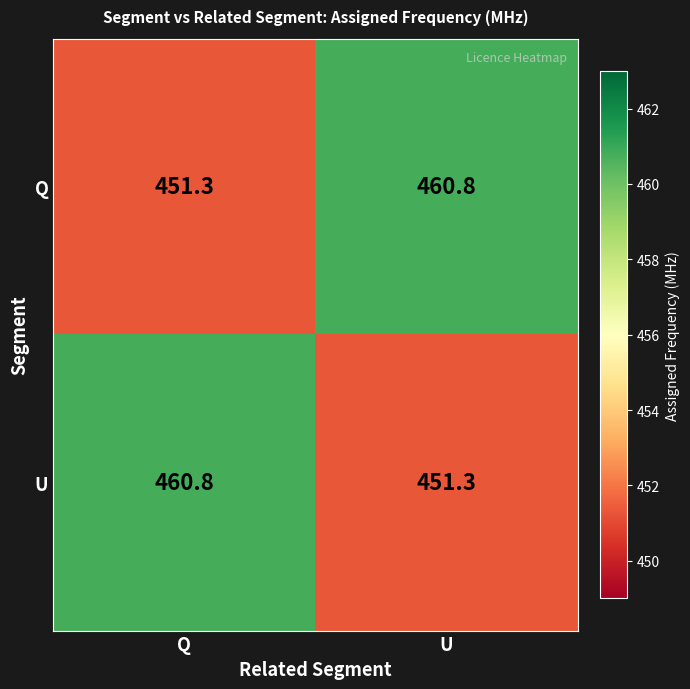

What is the total value across all series at U?

912.1